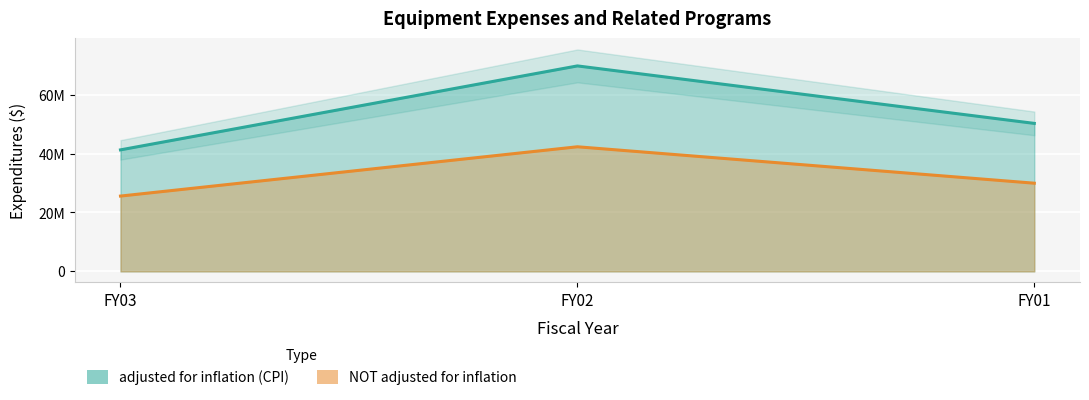

Reading left to right, what are all the values shown in this chart?

adjusted for inflation (CPI): 41263329	69770413	50252415
NOT adjusted for inflation: 25576427	42313923	29946491